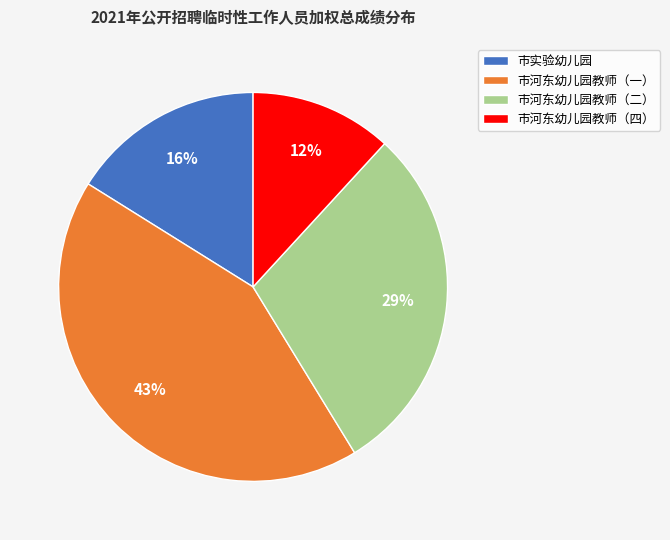

To the nearest percent, what percentage of the pie is 市河东幼儿园教师（四）?

12%